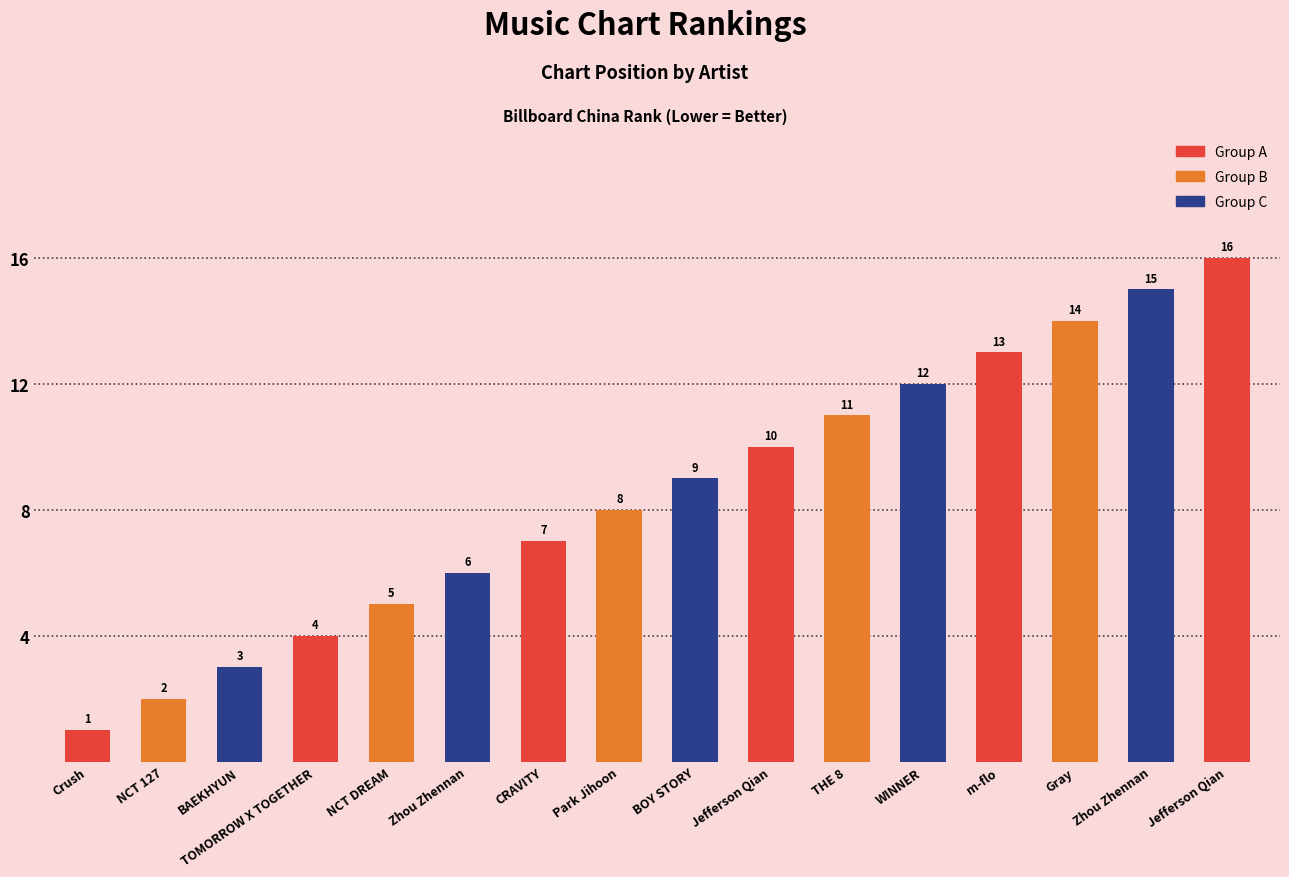

What is the value of the 4th bar from the left?

4